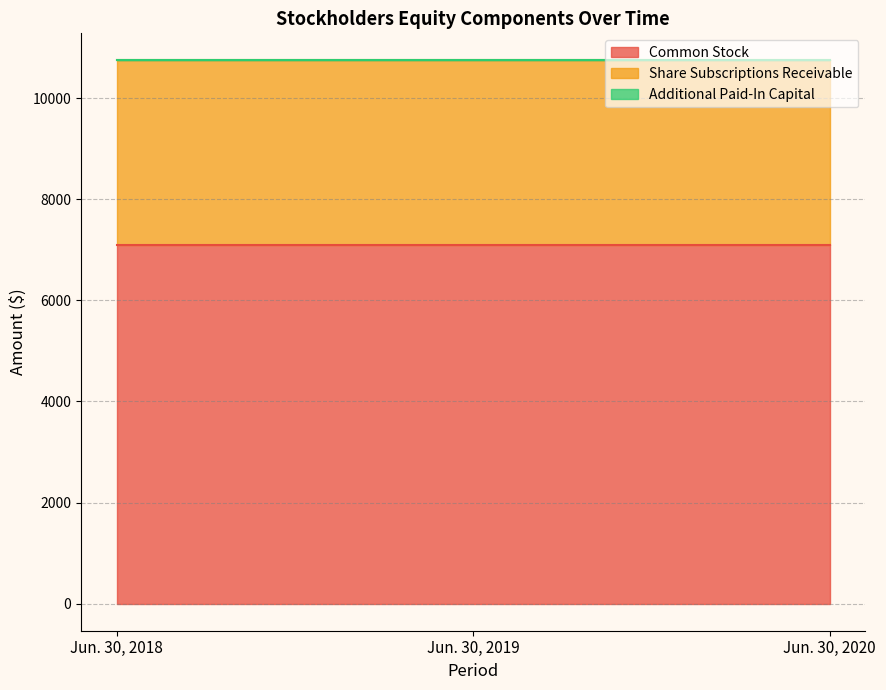

At which label is Additional Paid-In Capital closest to 0?

Jun. 30, 2018